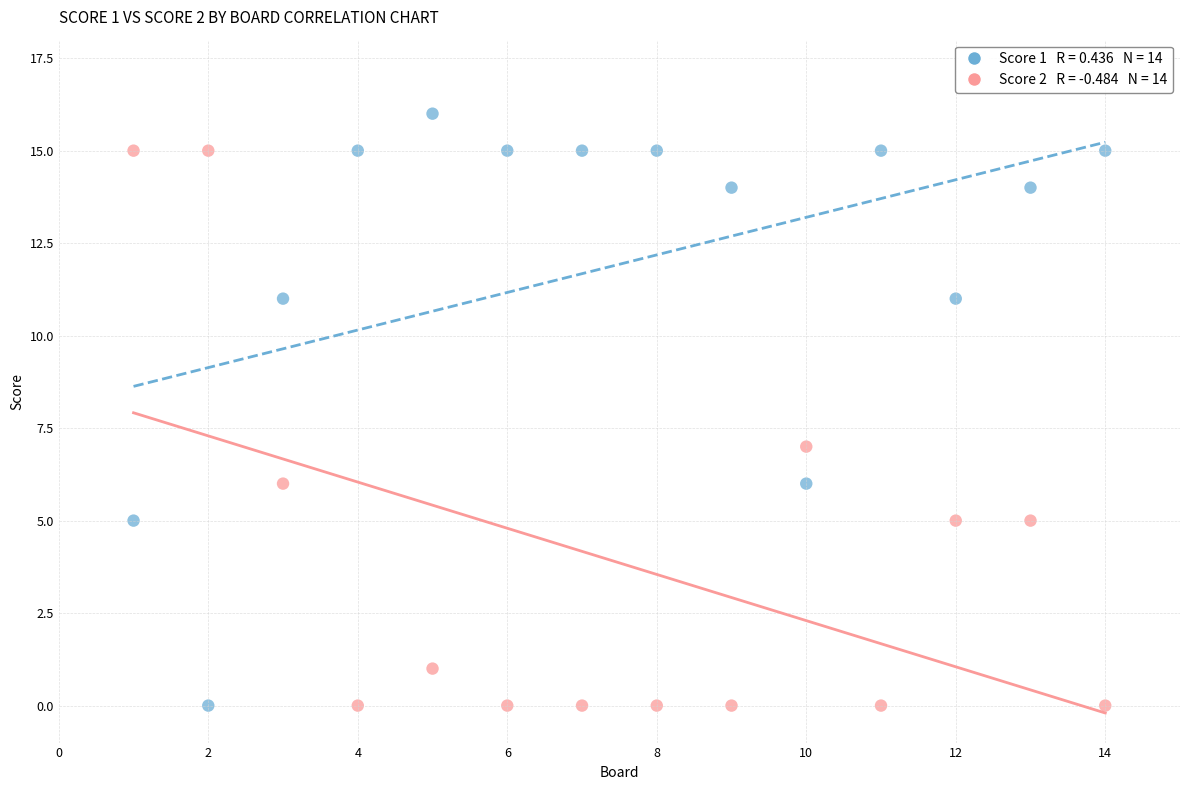

Across all series, what Y value is closest to 8?

7